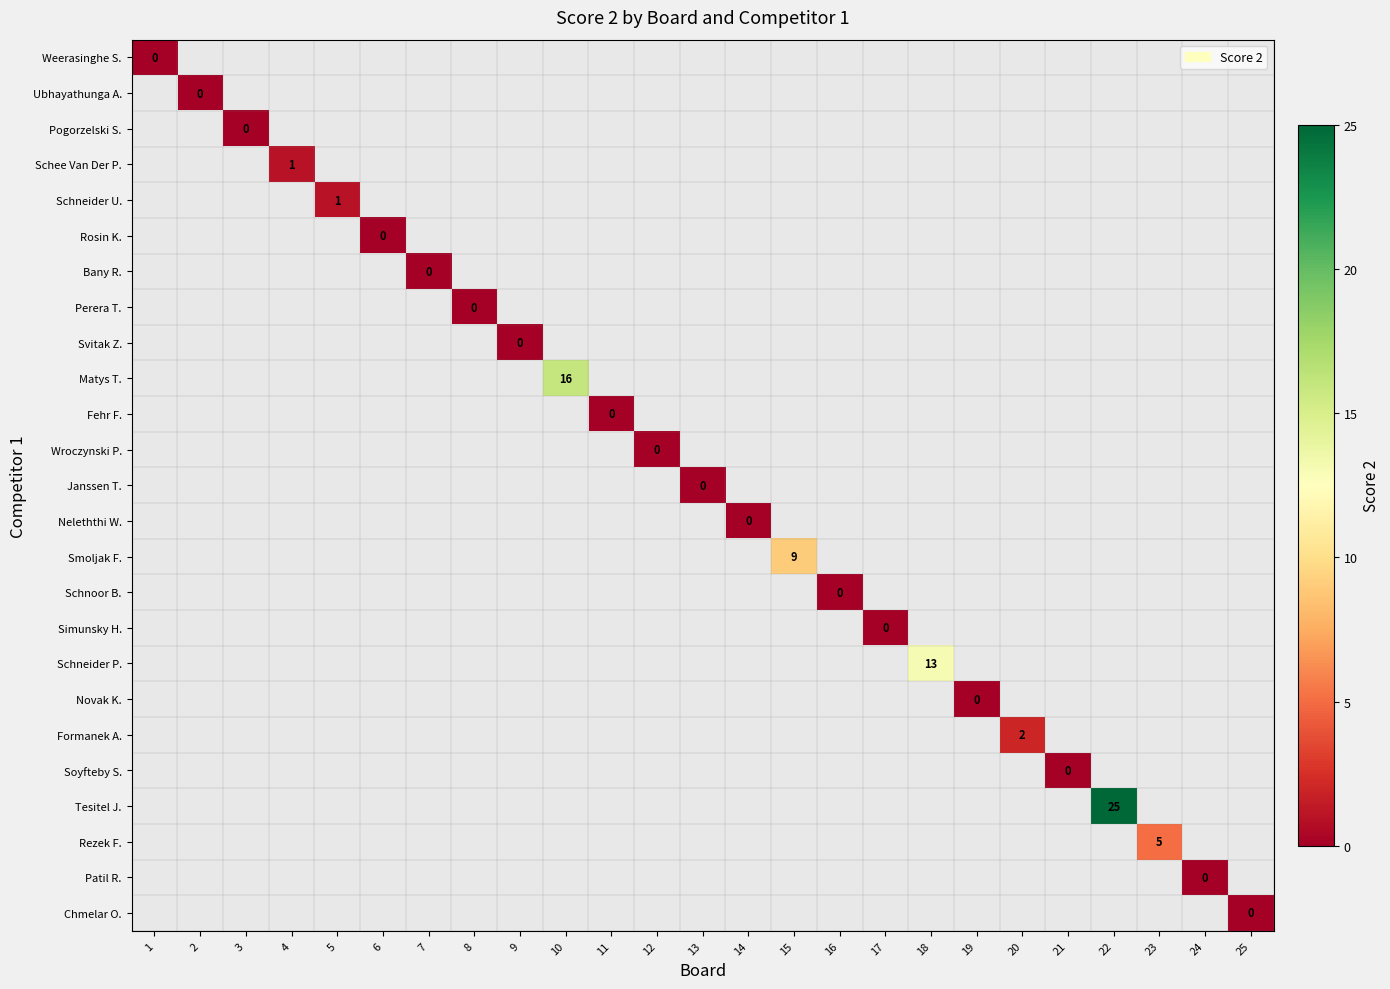

Between 7 and 4, which is larger?

4